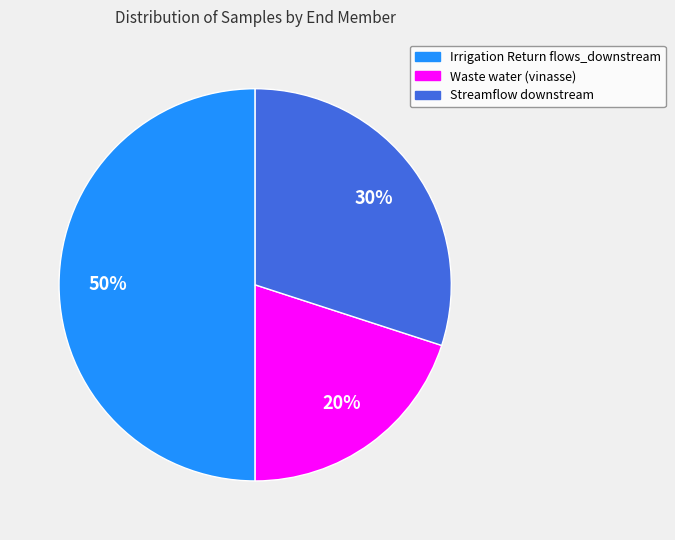

How many slices are in this pie chart?

3